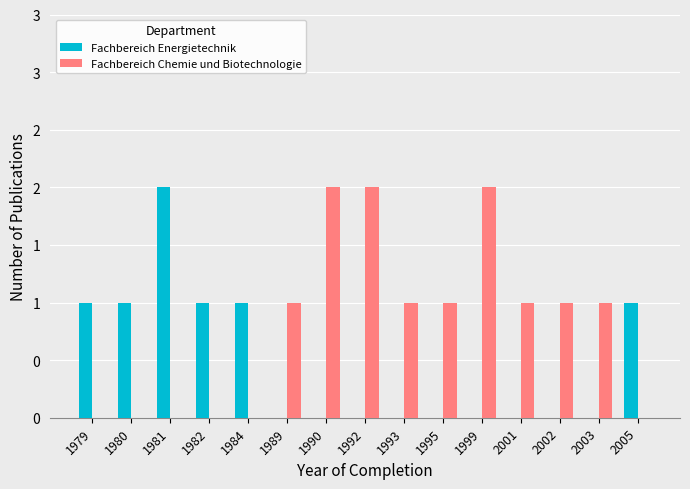

Are the bars horizontal?

No